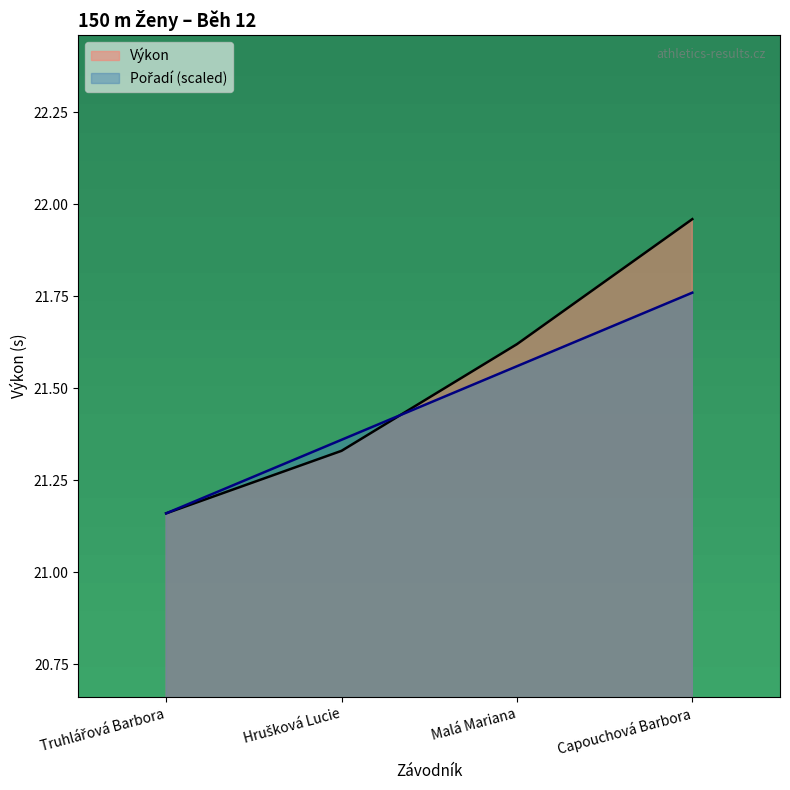

At which category is the sum across all series the highest?

Capouchová Barbora